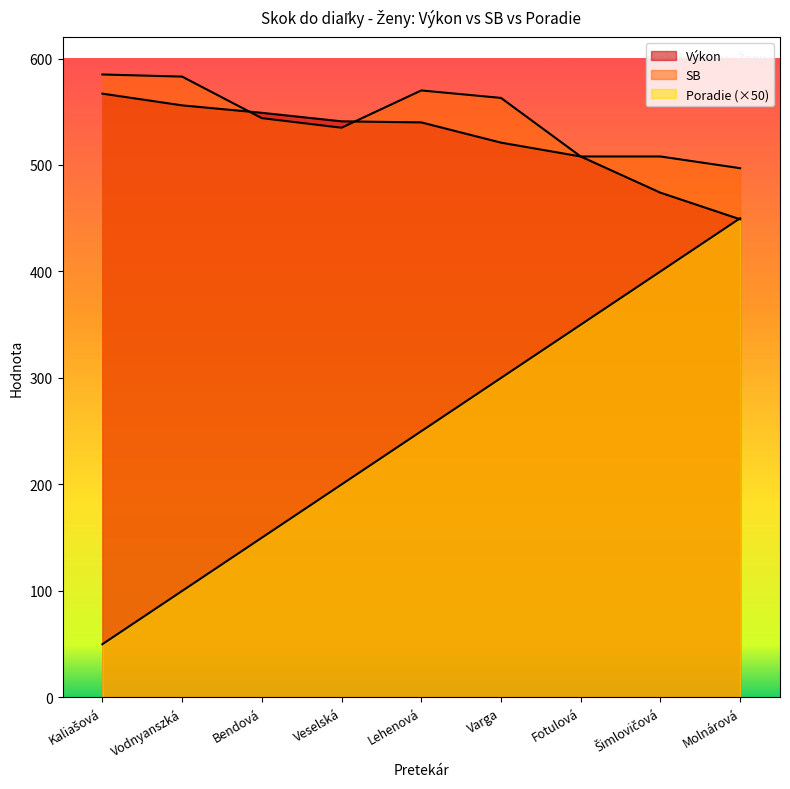

Which has a higher value, Vodnyanszká or Šimlovičová?

Vodnyanszká